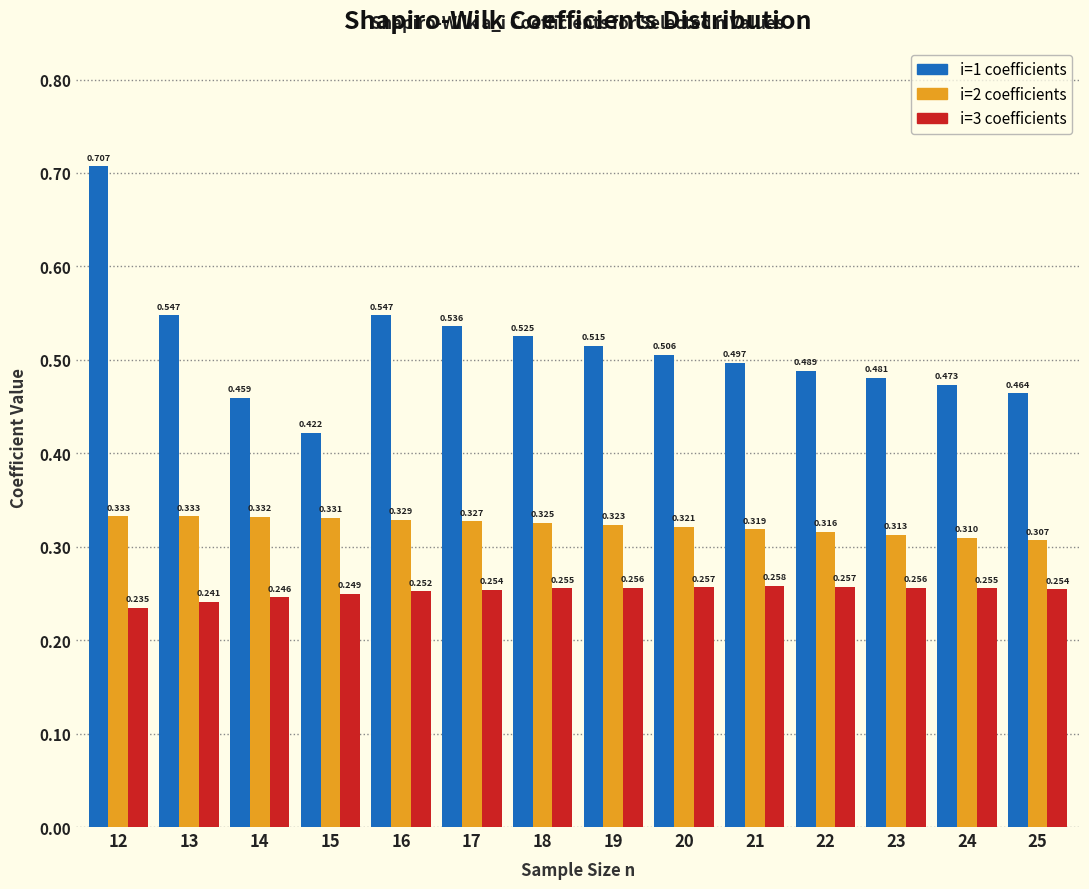

How many bars are there in total?

42